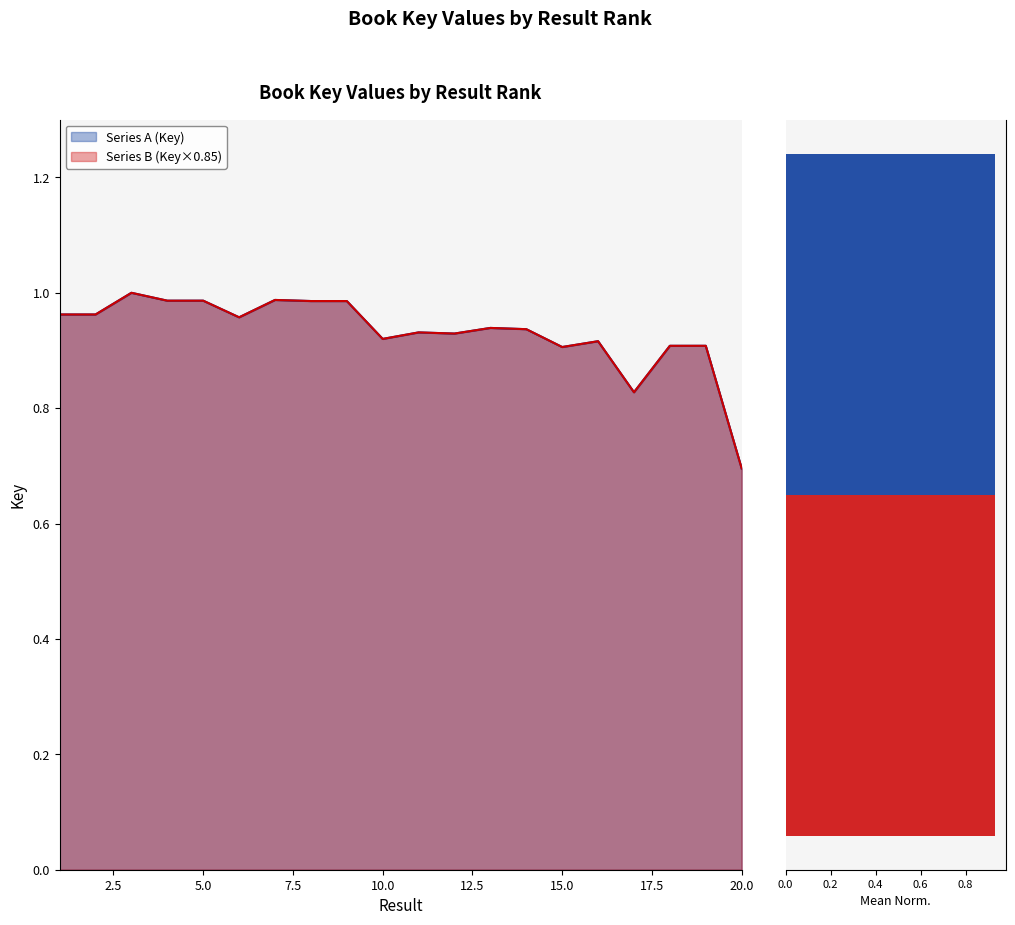

True or false: the data shows 0.3 at 11.

False